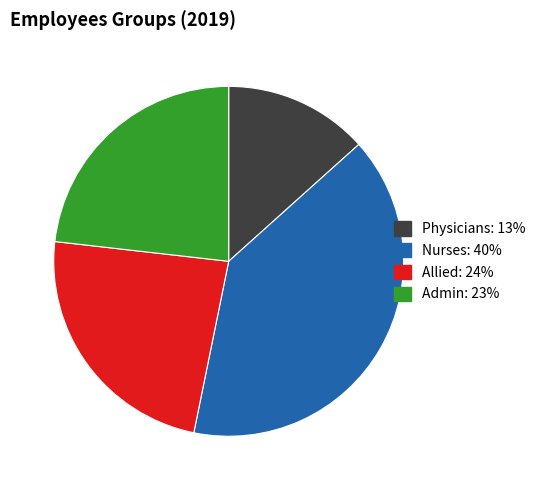

Is it true that Physicians is 22% of the pie?

False